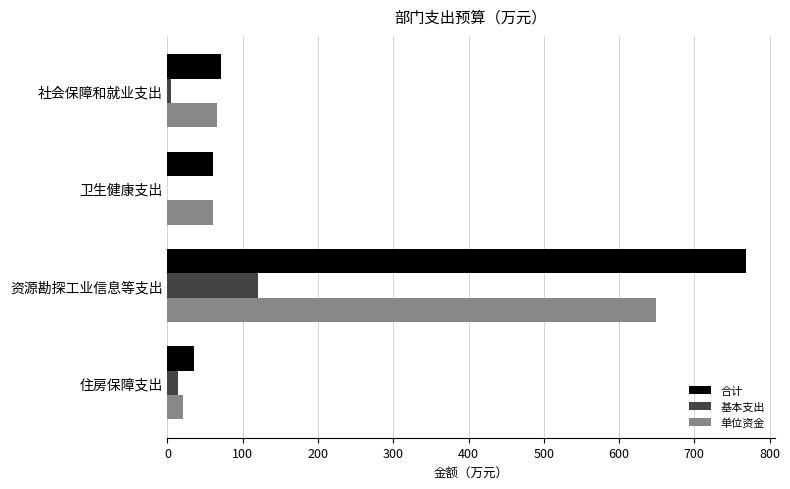

What is the sum of all 单位资金 values?

795.6